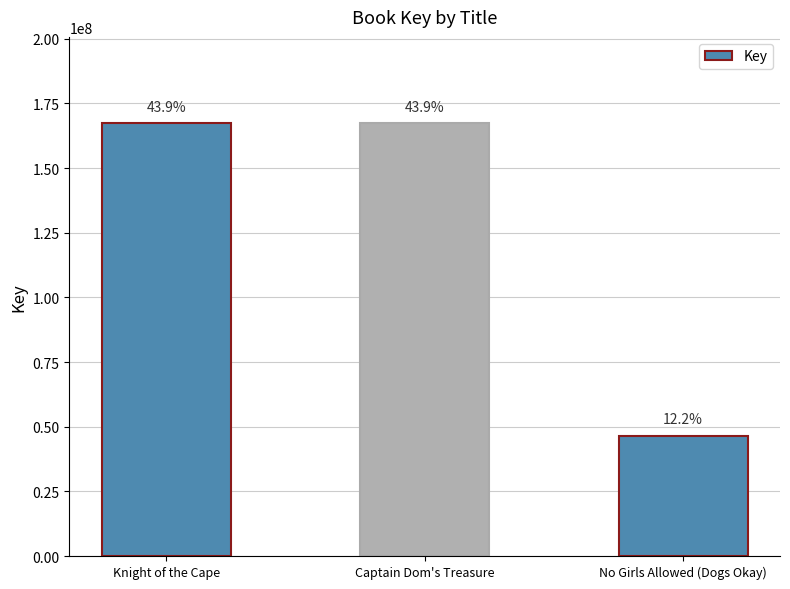

Rank the categories by value from lowest to highest.

No Girls Allowed (Dogs Okay), Knight of the Cape, Captain Dom's Treasure